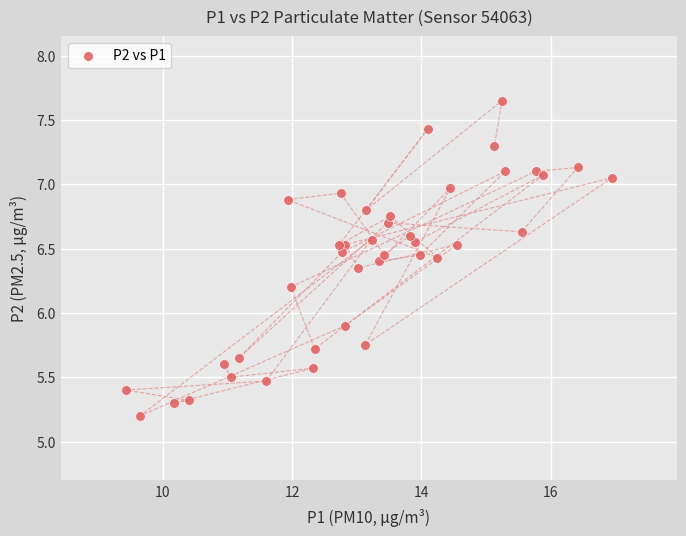

What Y value in the scatter plot is closest to 6?

5.9